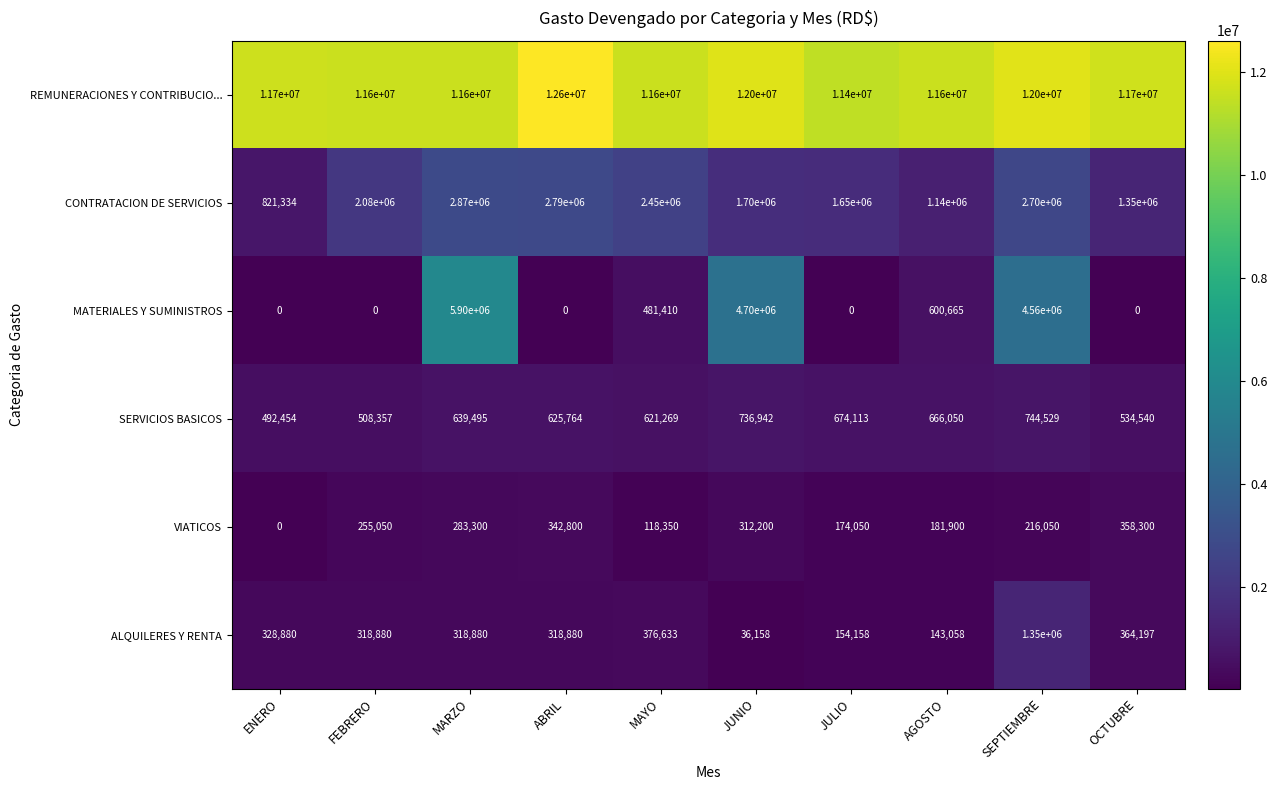

List the series in order of their peak value, lowest first.

VIATICOS, SERVICIOS BASICOS, ALQUILERES Y RENTA, CONTRATACION DE SERVICIOS, MATERIALES Y SUMINISTROS, REMUNERACIONES Y CONTRIBUCIO...